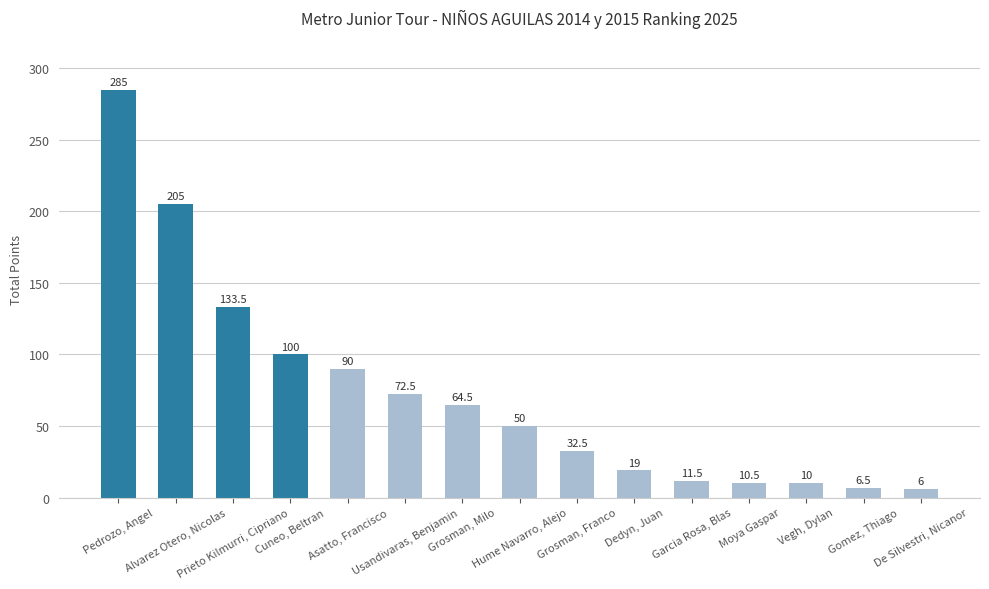

Rank the categories by value from lowest to highest.

De Silvestri, Nicanor, Gomez, Thiago, Vegh, Dylan, Moya Gaspar, Garcia Rosa, Blas, Dedyn, Juan, Grosman, Franco, Hume Navarro, Alejo, Grosman, Milo, Usandivaras, Benjamin, Asatto, Francisco, Cuneo, Beltran, Prieto Kilmurri, Cipriano, Alvarez Otero, Nicolas, Pedrozo, Angel